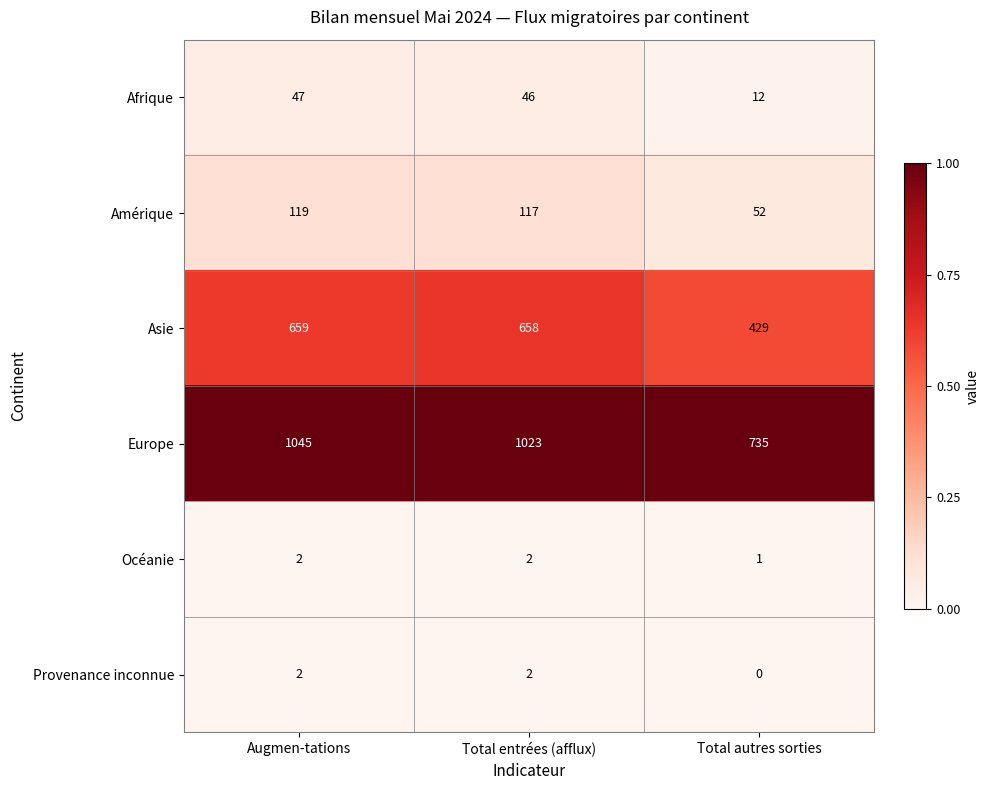

What is the maximum value shown in the chart?

1045